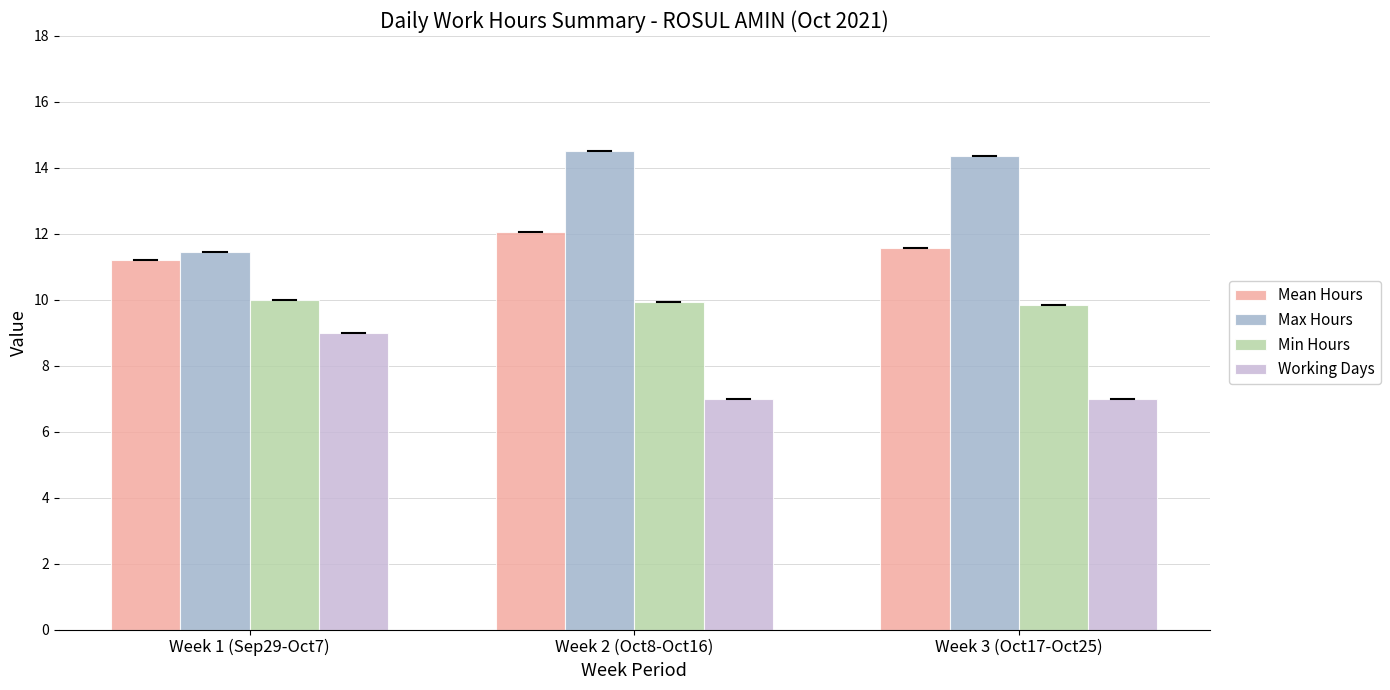

What is the average value of the Mean Hours series?

11.6